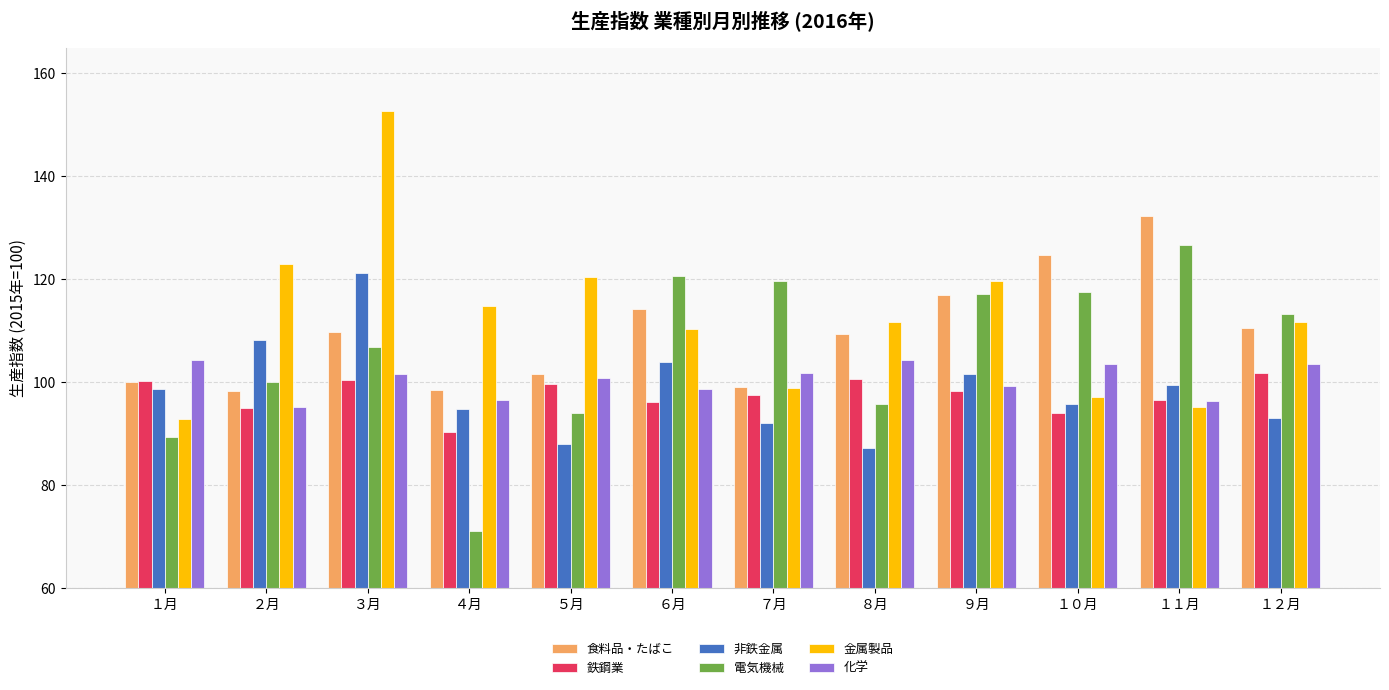

Between １月 and ４月, which series saw the biggest shift?

金属製品